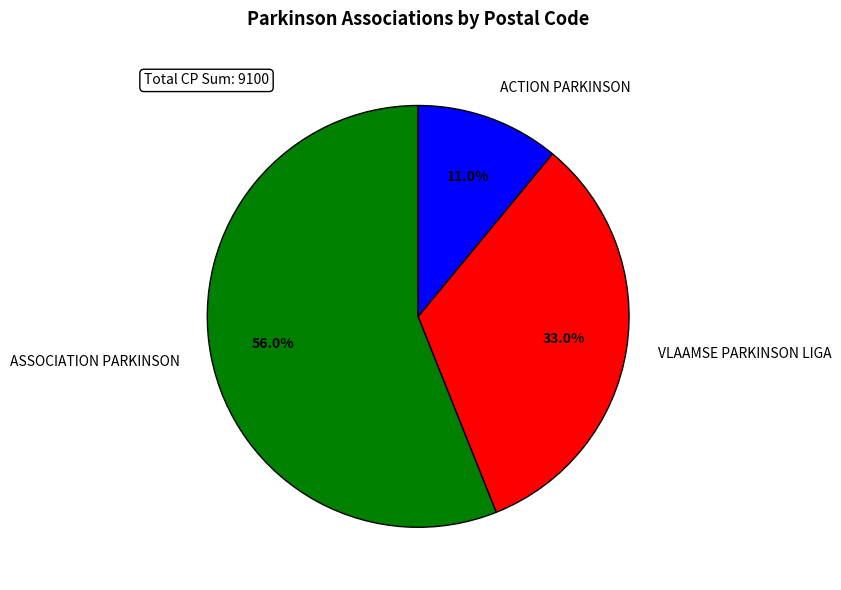

Between VLAAMSE PARKINSON LIGA and ASSOCIATION PARKINSON, which is larger?

ASSOCIATION PARKINSON